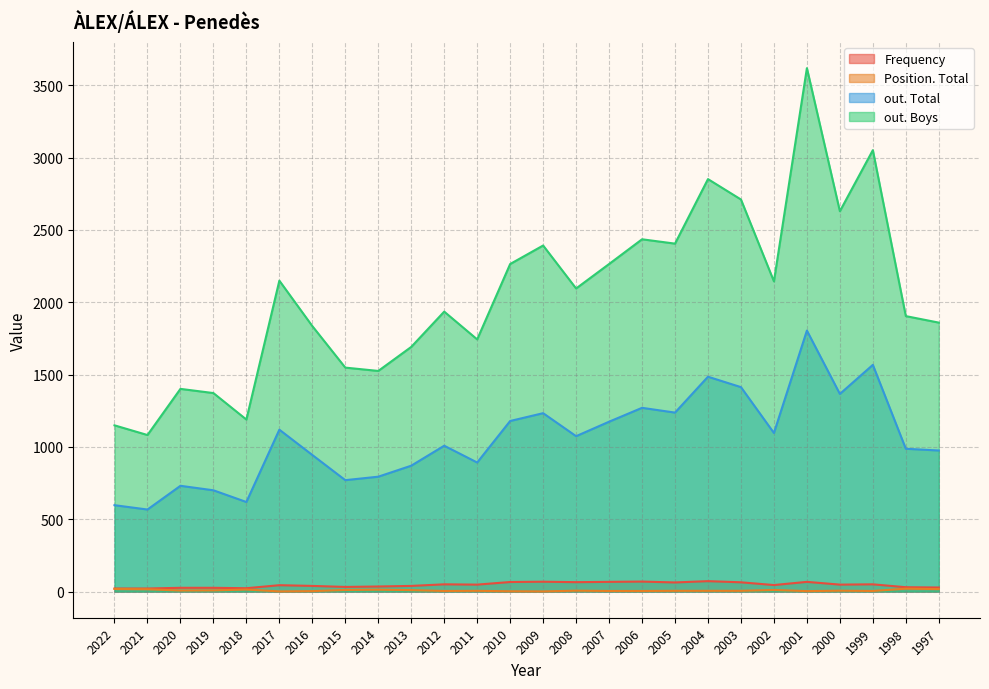

True or false: out. Total and Position. Total cross at least once.

False